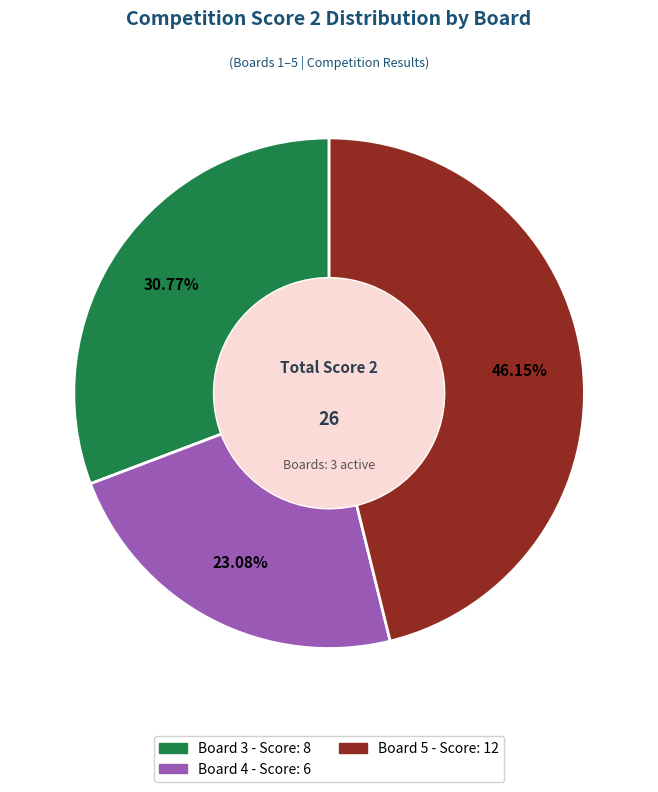

Is there a majority slice in this chart?

No